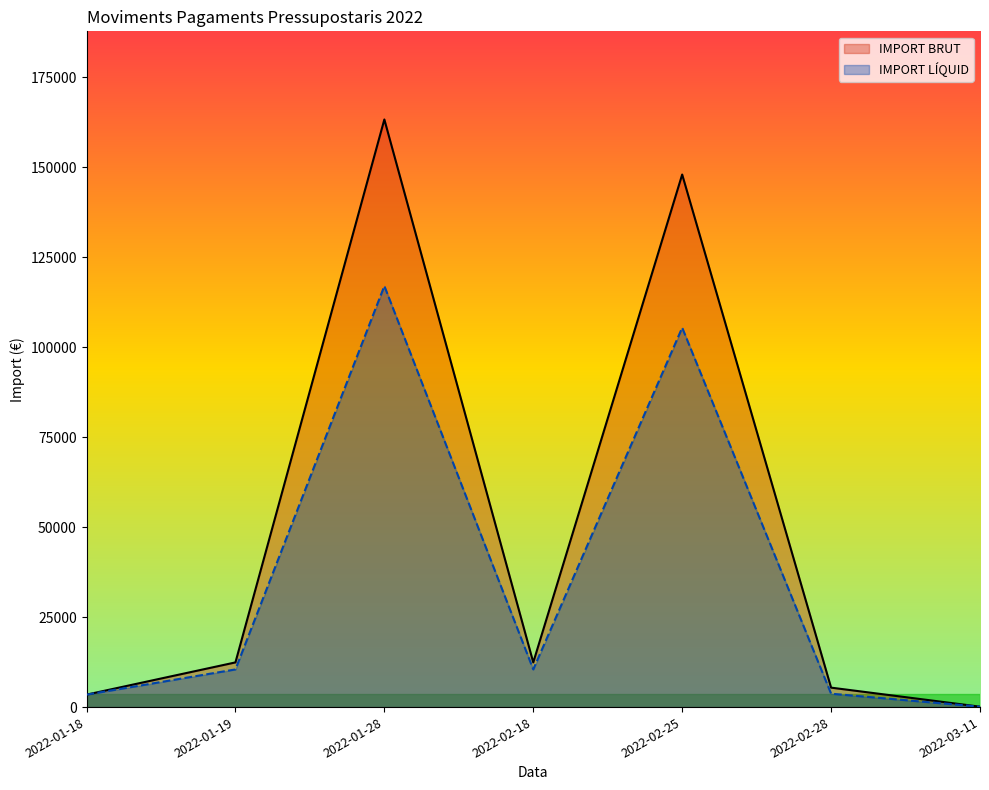

What is the label of the 2nd point from the right?

2022-02-28